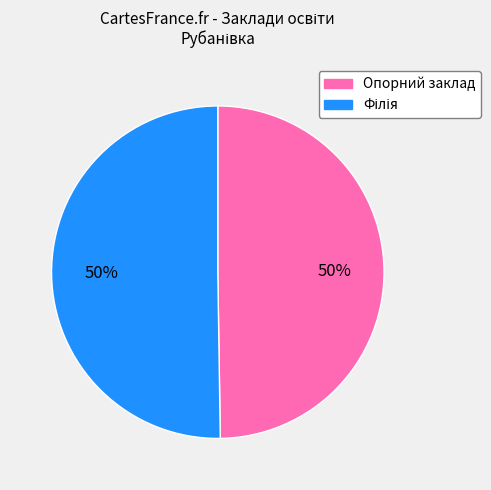

Is it true that Опорний заклад is 50% of the pie?

True